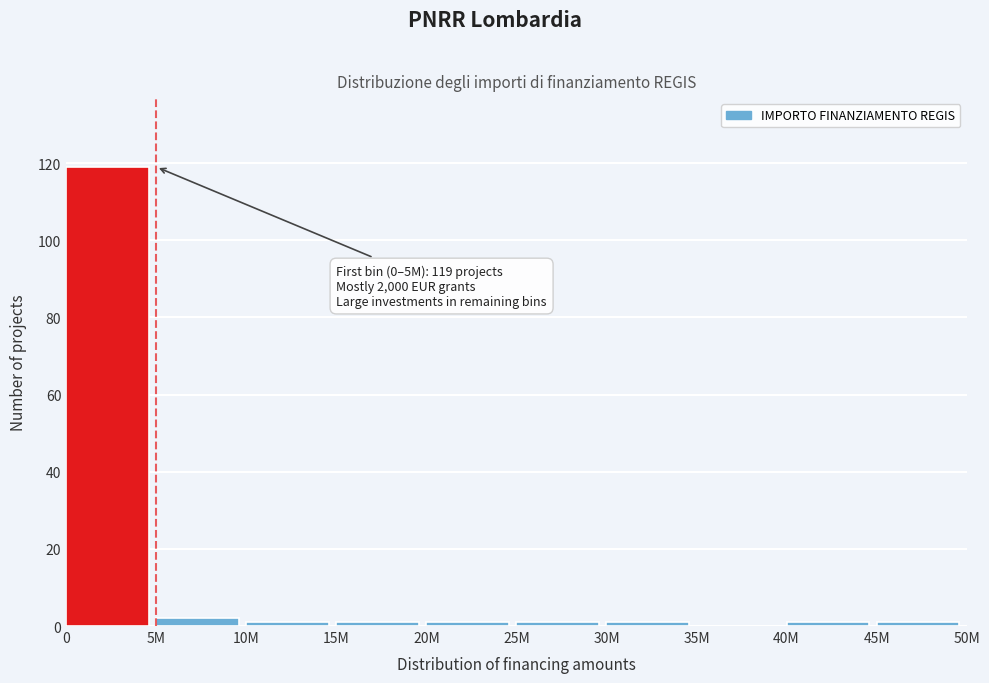

Reading right to left, what are all the values shown in this chart?

45M=1	40M=1	35M=0	30M=1	25M=1	20M=1	15M=1	10M=1	5M=2	0=119